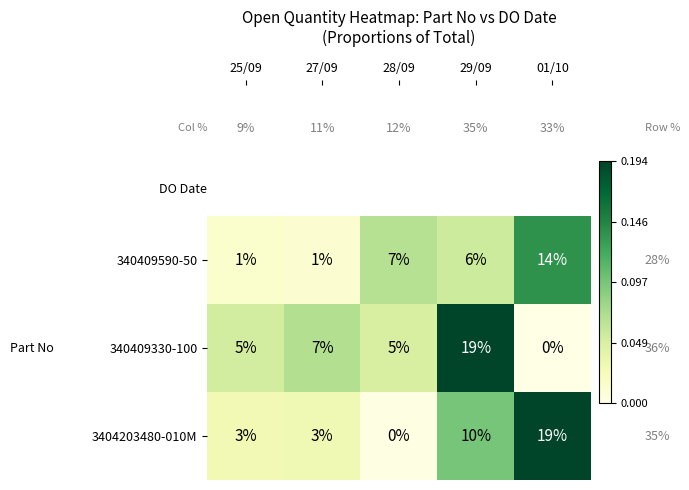

At which label does 340409330-100 reach its peak?

29/09